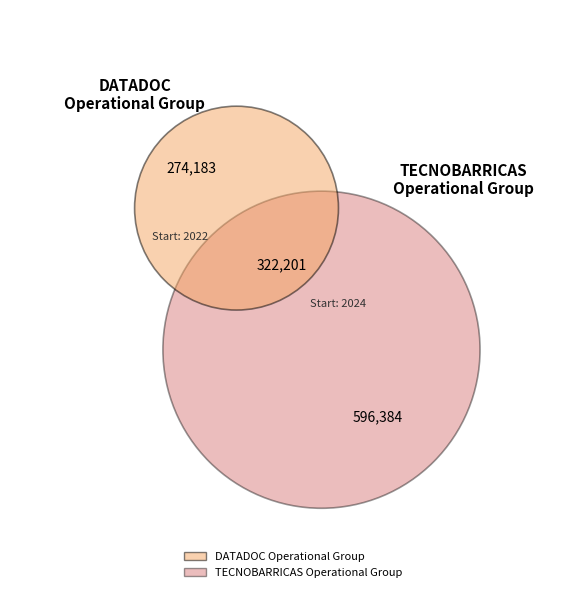

How many segments does this pie chart have?

2